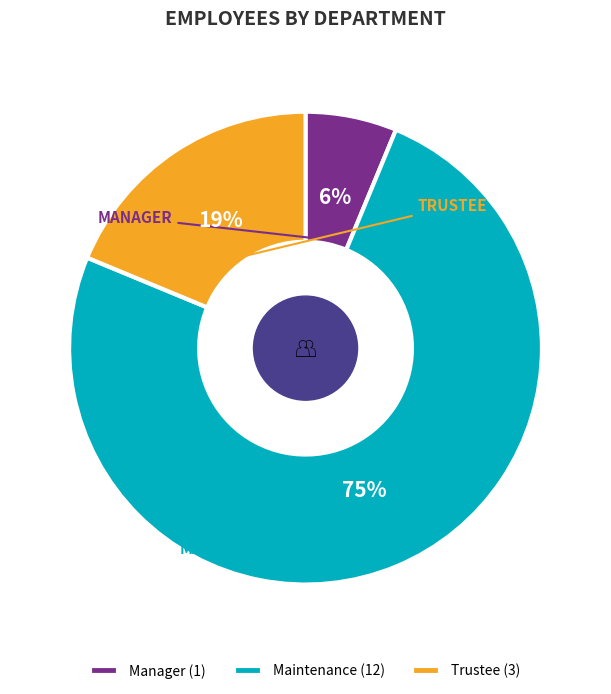

Does Manager represent more than half of the total?

No